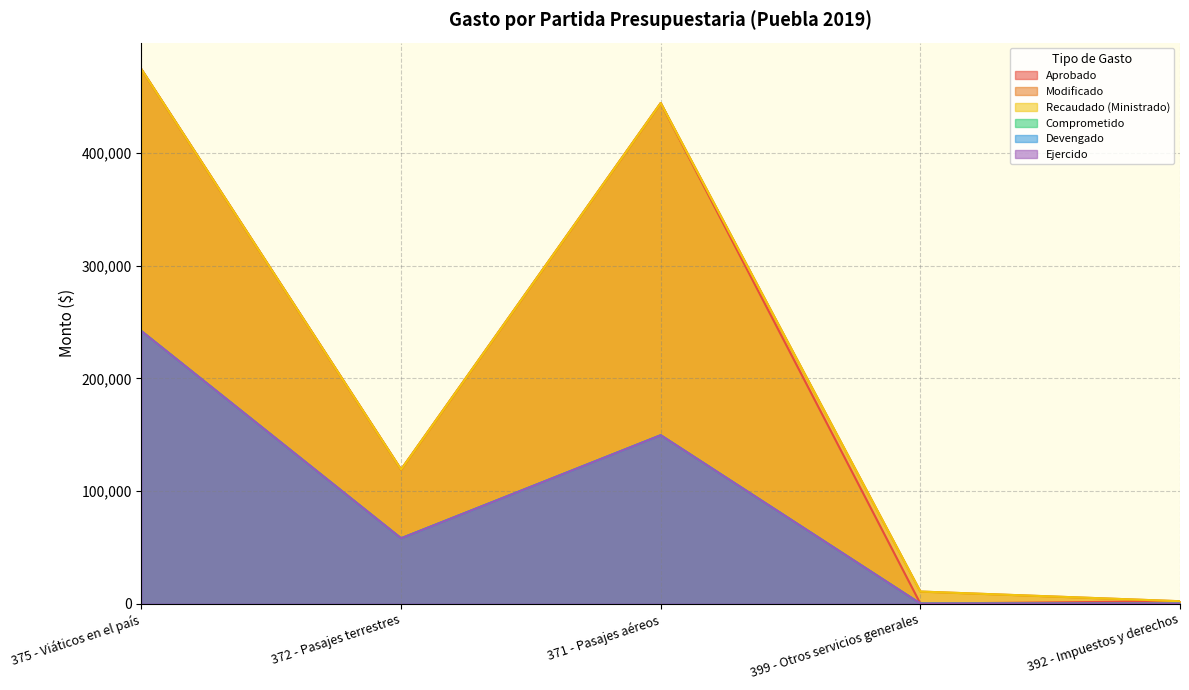

In Recaudado (Ministrado), how many points are higher than both neighbors (excluding endpoints)?

1